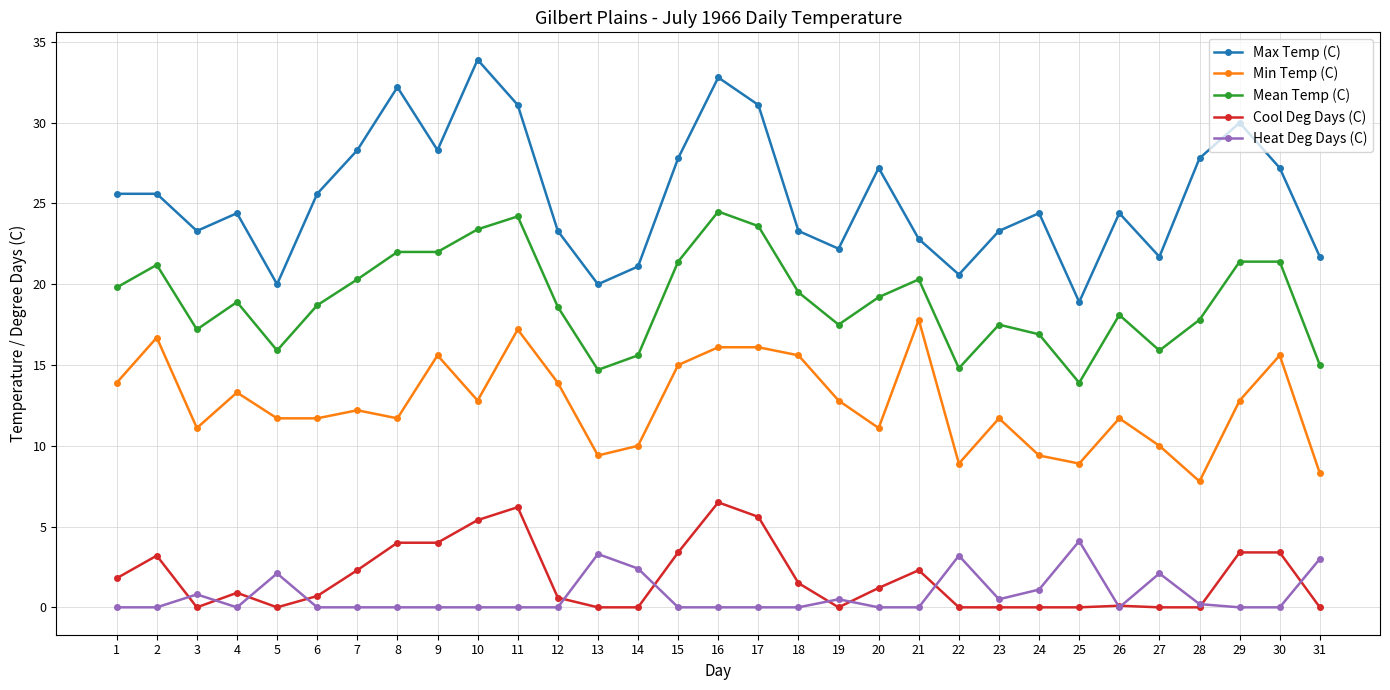

Which category has the highest value in the Heat Deg Days (C) series?

25